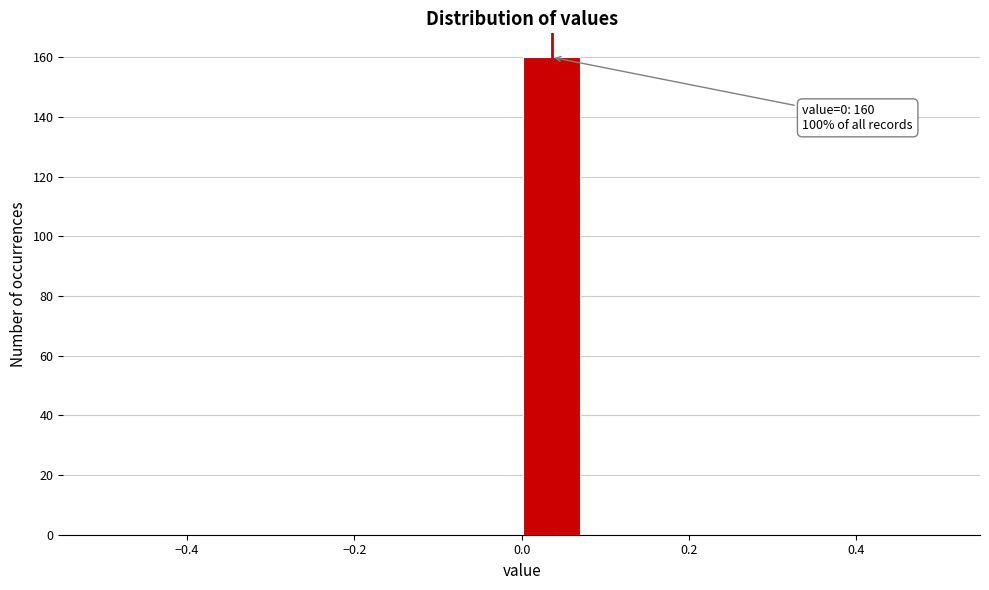

Read against the x-axis, roughly where is the centre of the tallest bar?

0.04